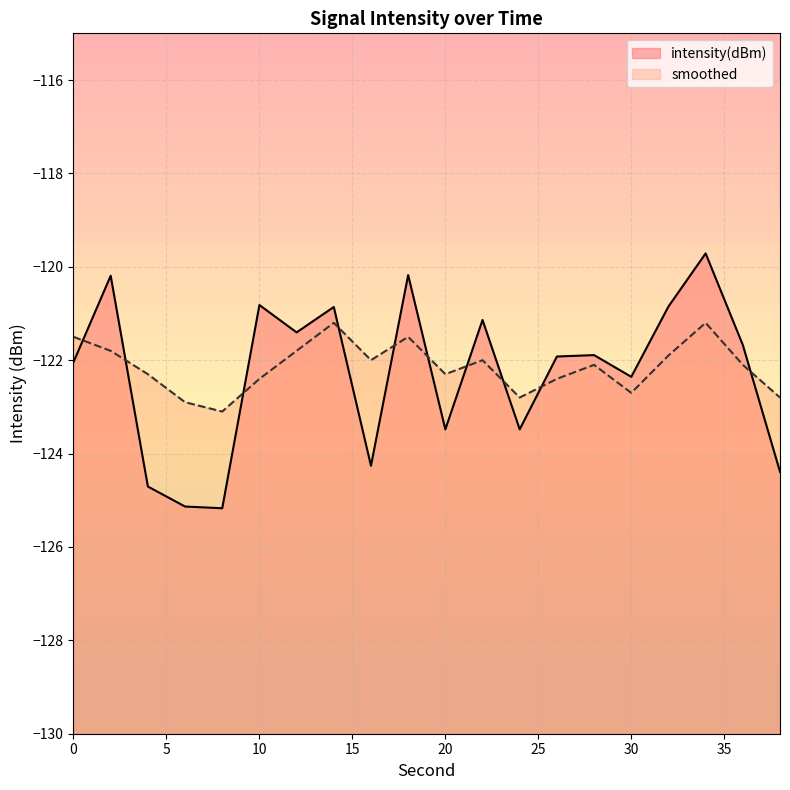

What are all the series names shown in the legend?

intensity(dBm), smoothed